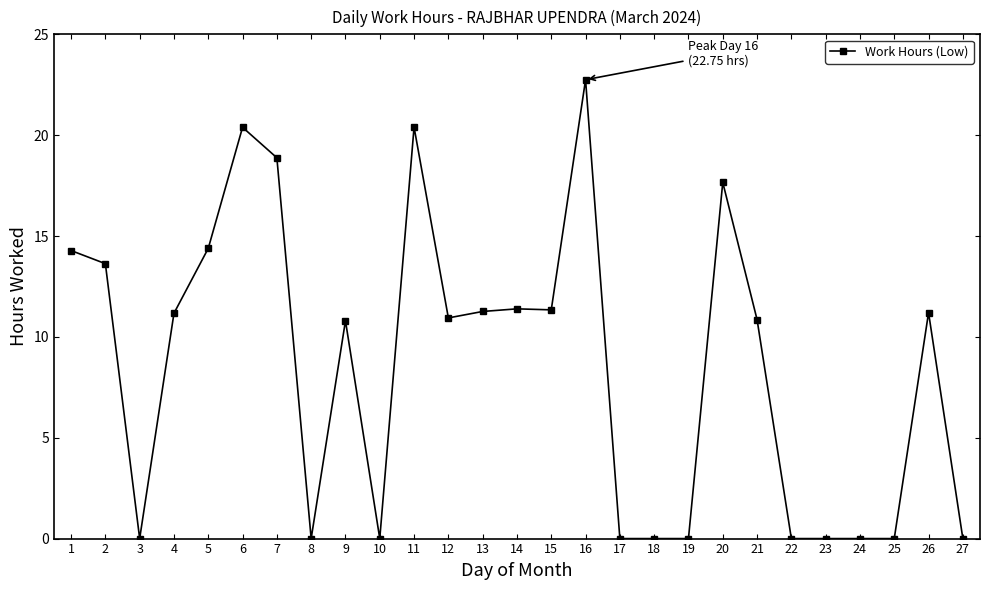

How many distinct data groups are displayed?

1